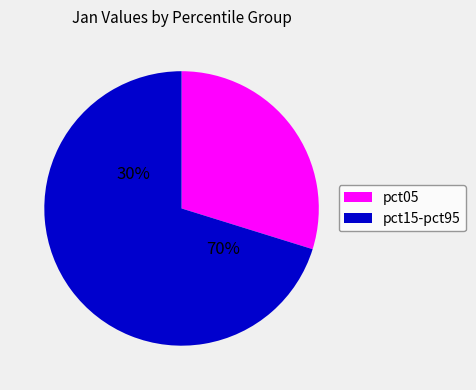

Does pct65 represent more than half of the total?

No